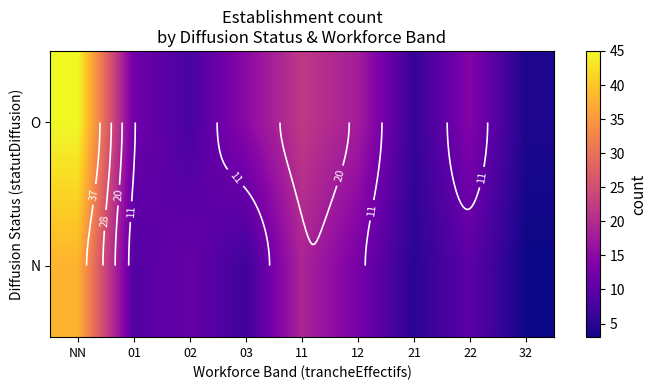

Where is N nearest to the value 20?

11